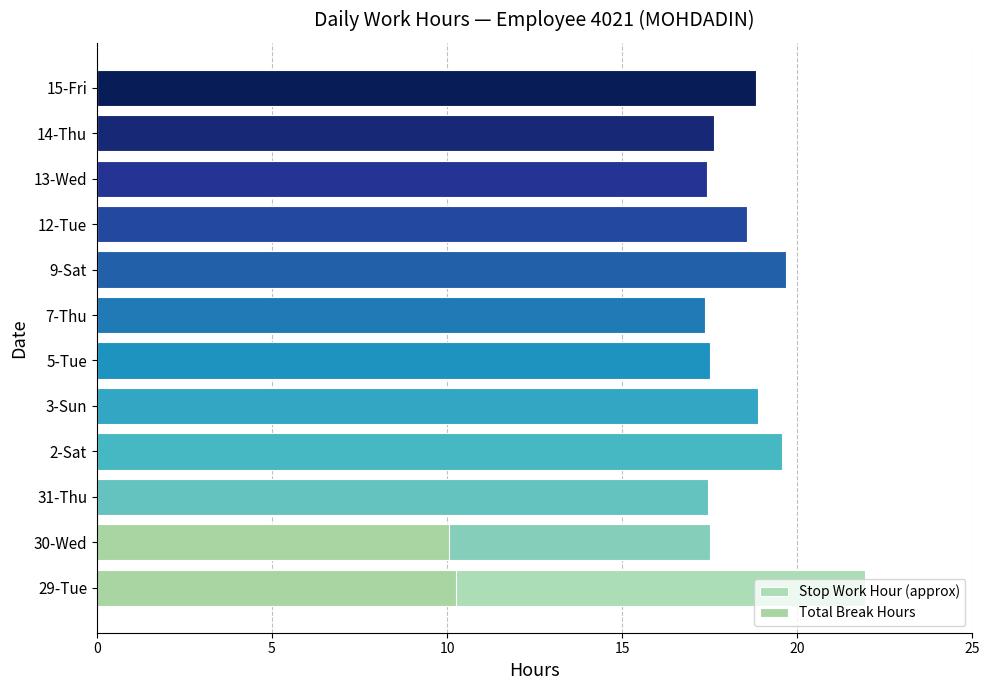

At how many categories does at least one series exceed 7?

12